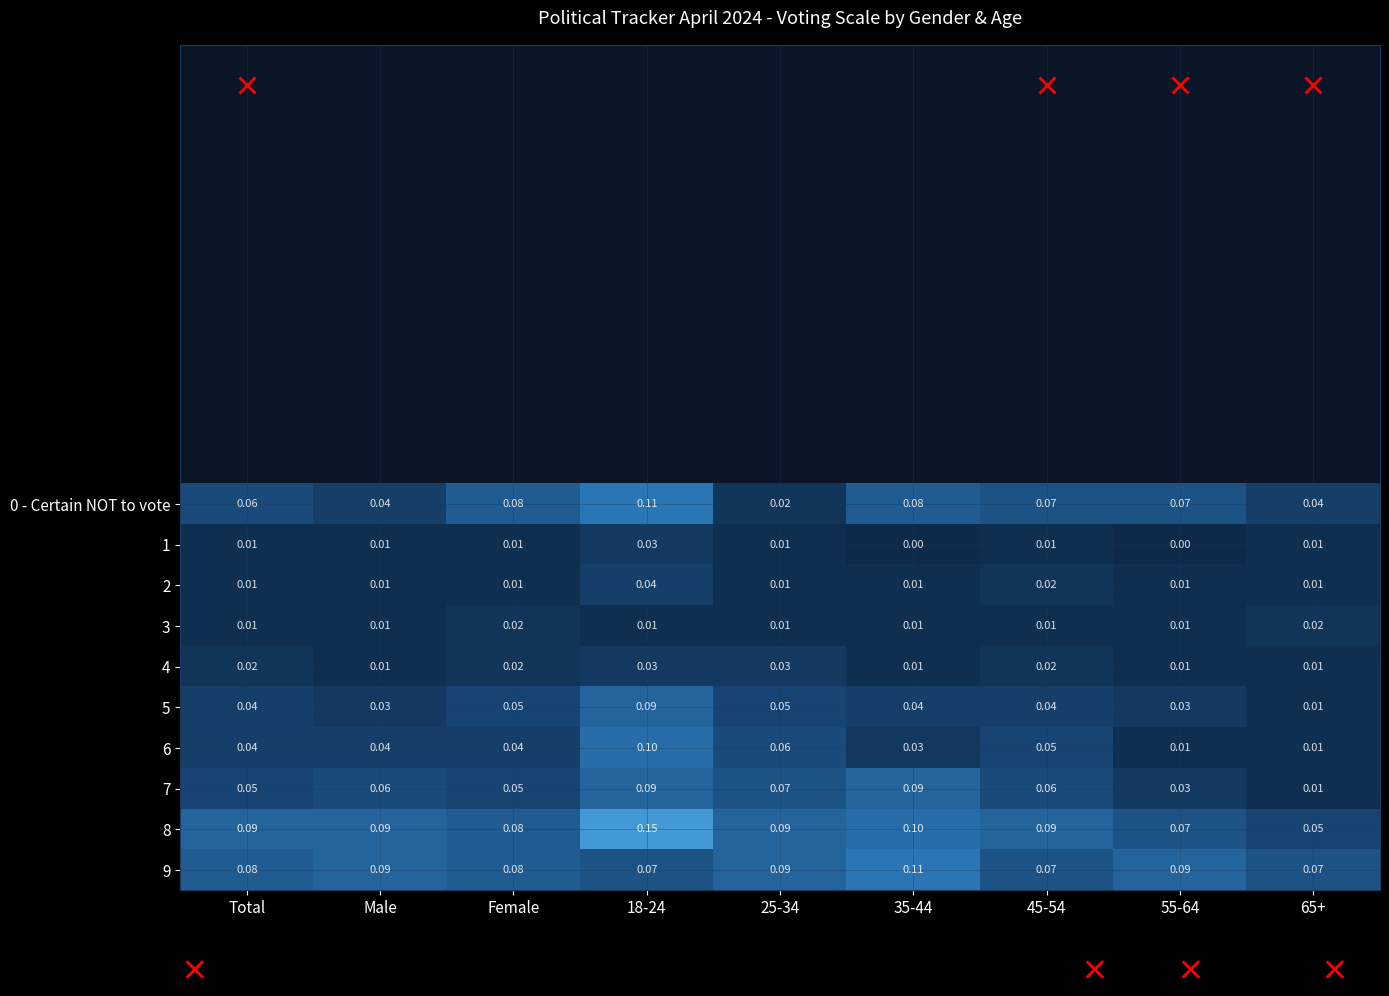

At which category is the sum across all series the highest?

18-24